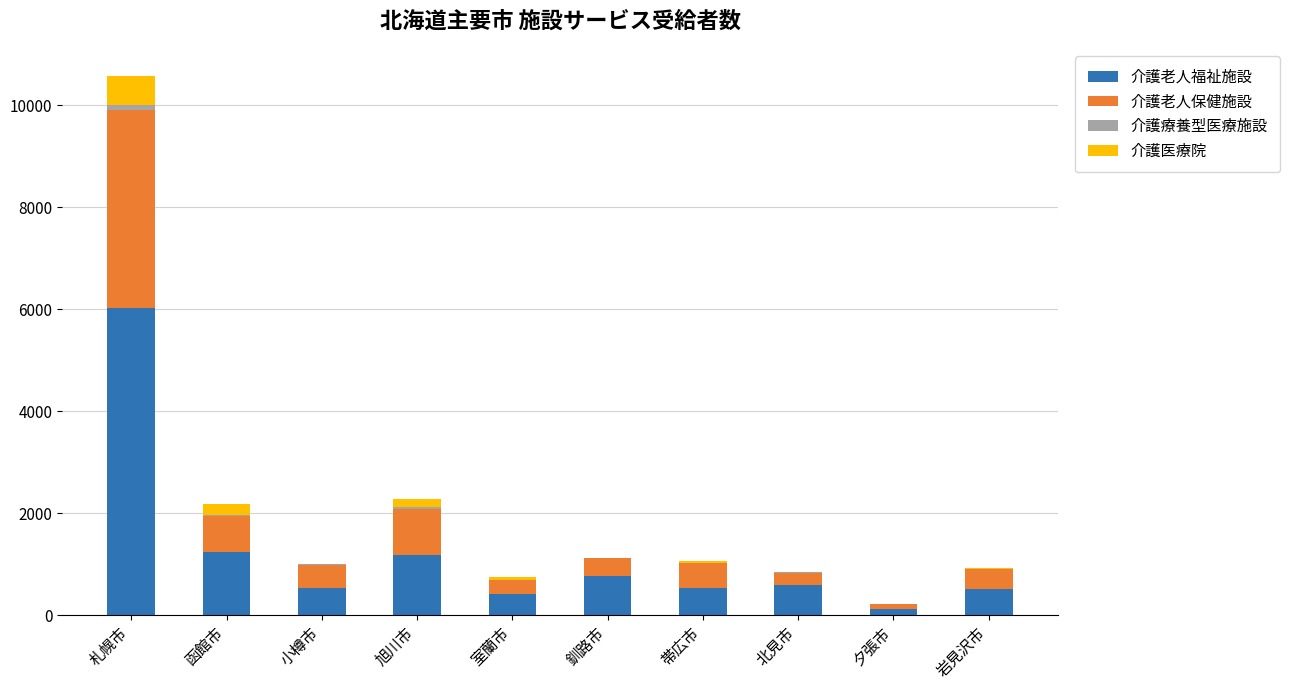

At which category is the sum across all series the highest?

札幌市